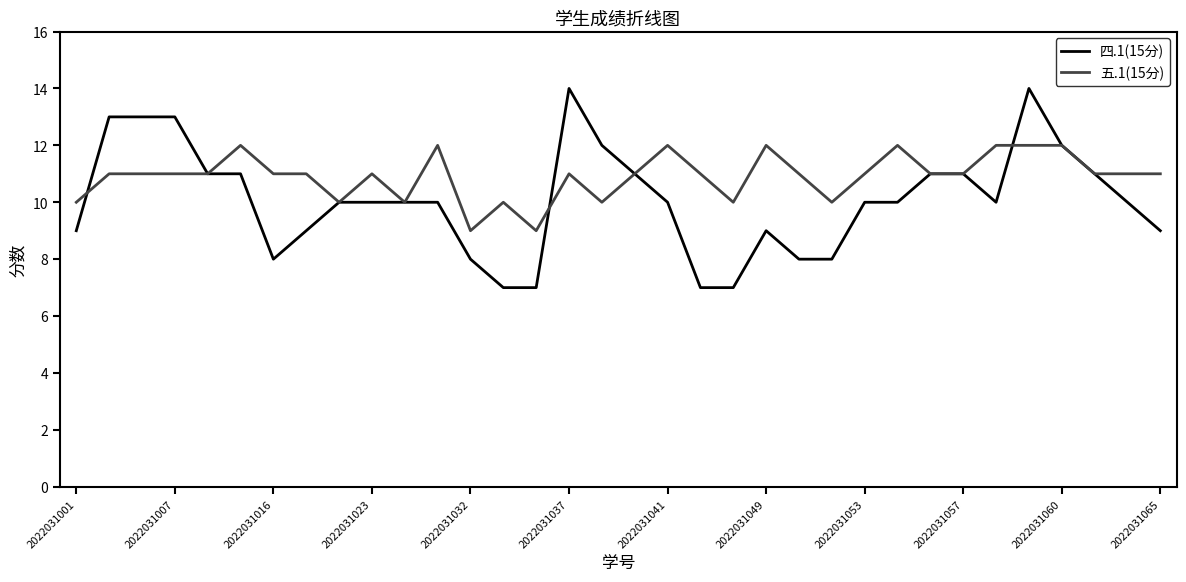

What is the minimum value for 四.1(15分)?

7